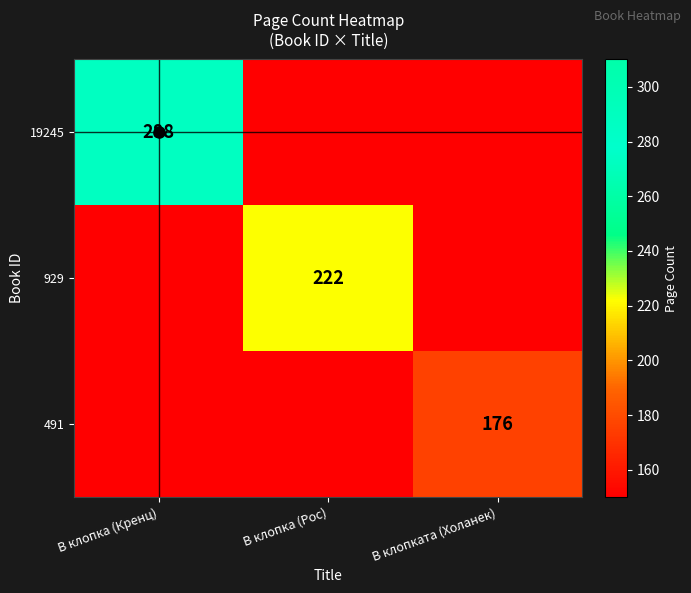

Where is 929 nearest to the value 111?

В клопка (Кренц)